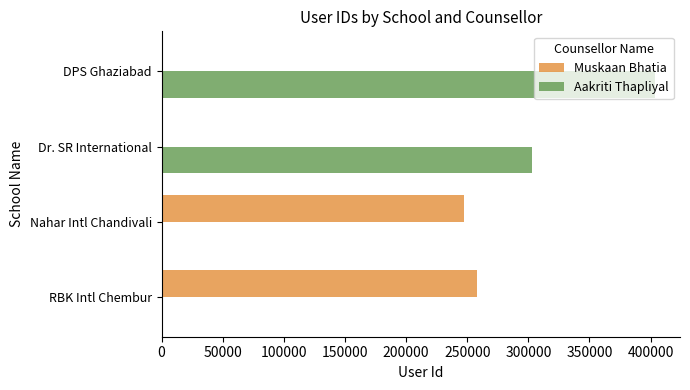

What is the maximum value for Aakriti Thapliyal?

403843